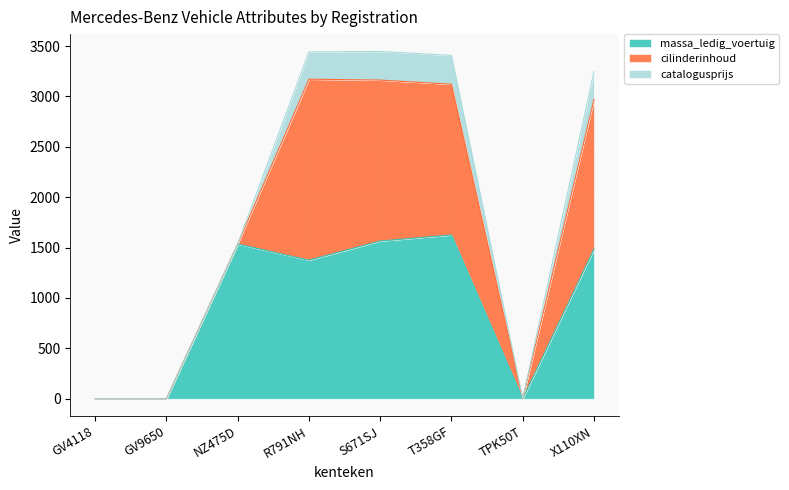

Is it true that massa_ledig_voertuig equals 1375 at R791NH?

True